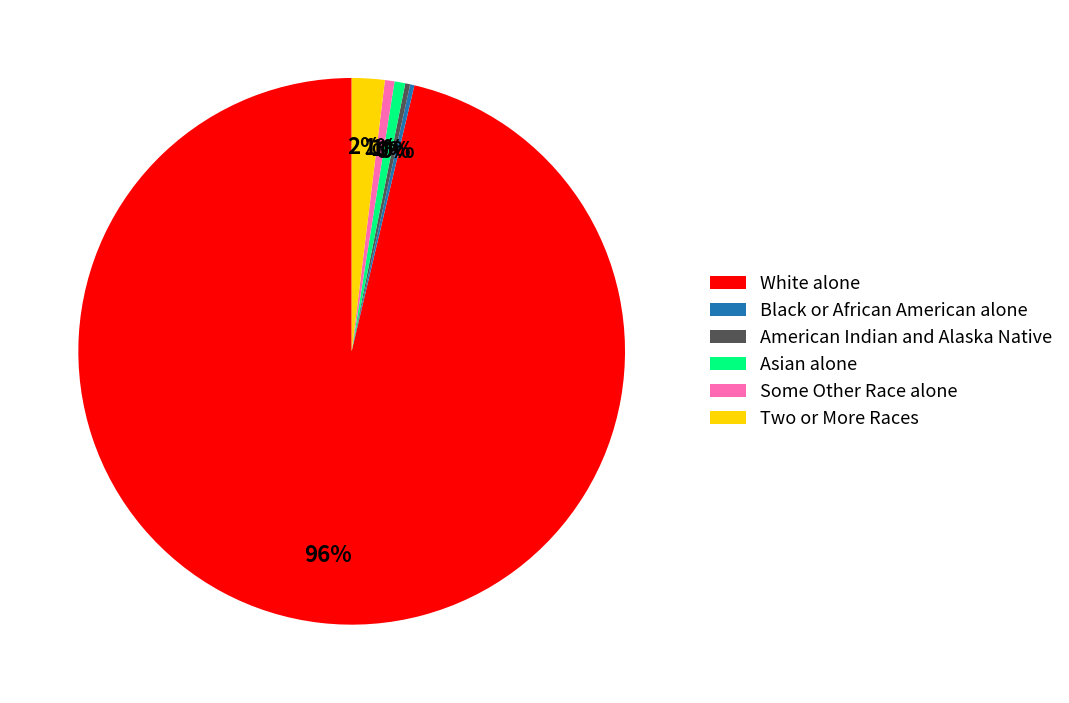

To the nearest percent, what is the difference between the largest and smallest slice percentages?

96%